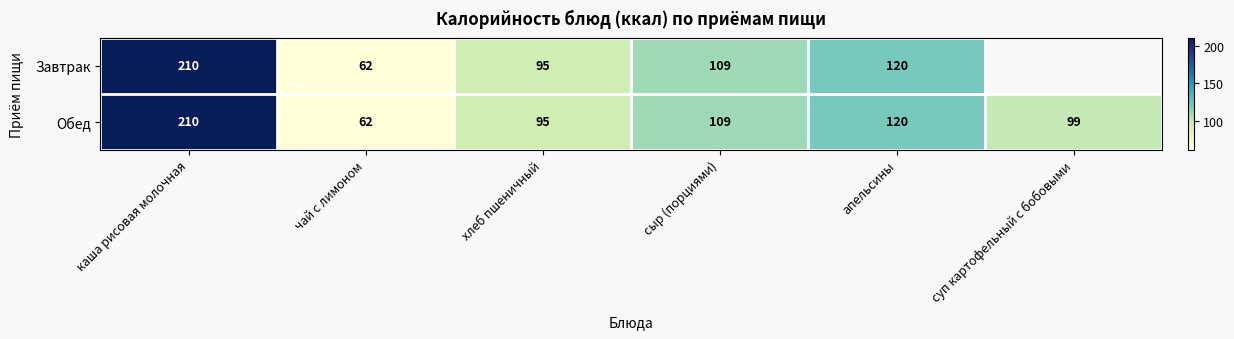

What is the total value across all series at сыр (порциями)?

218